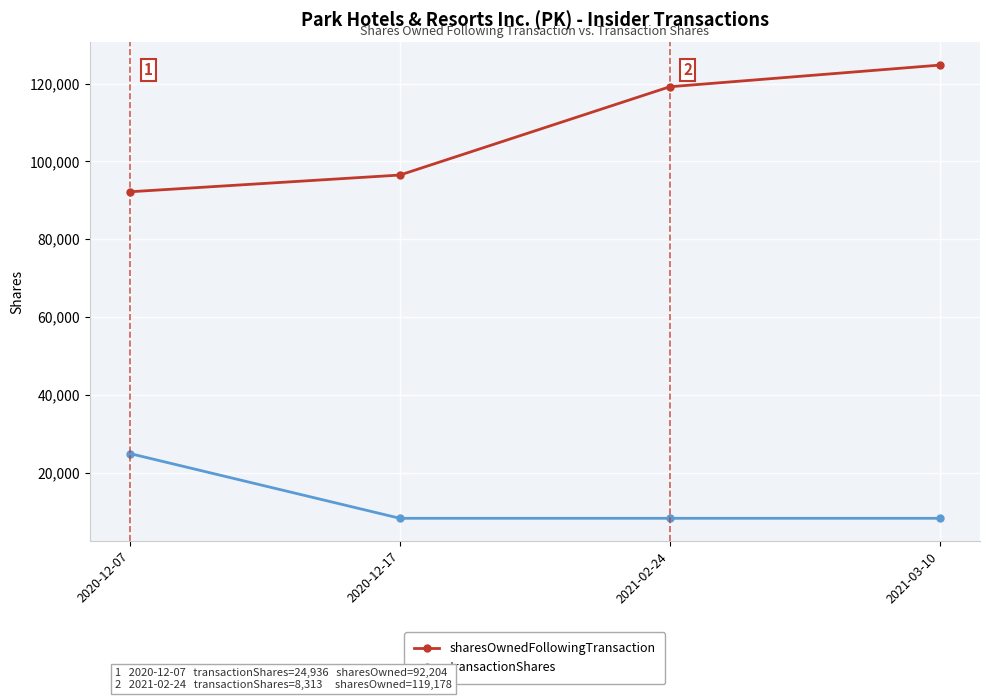

True or false: transactionShares and sharesOwnedFollowingTransaction cross at least once.

False